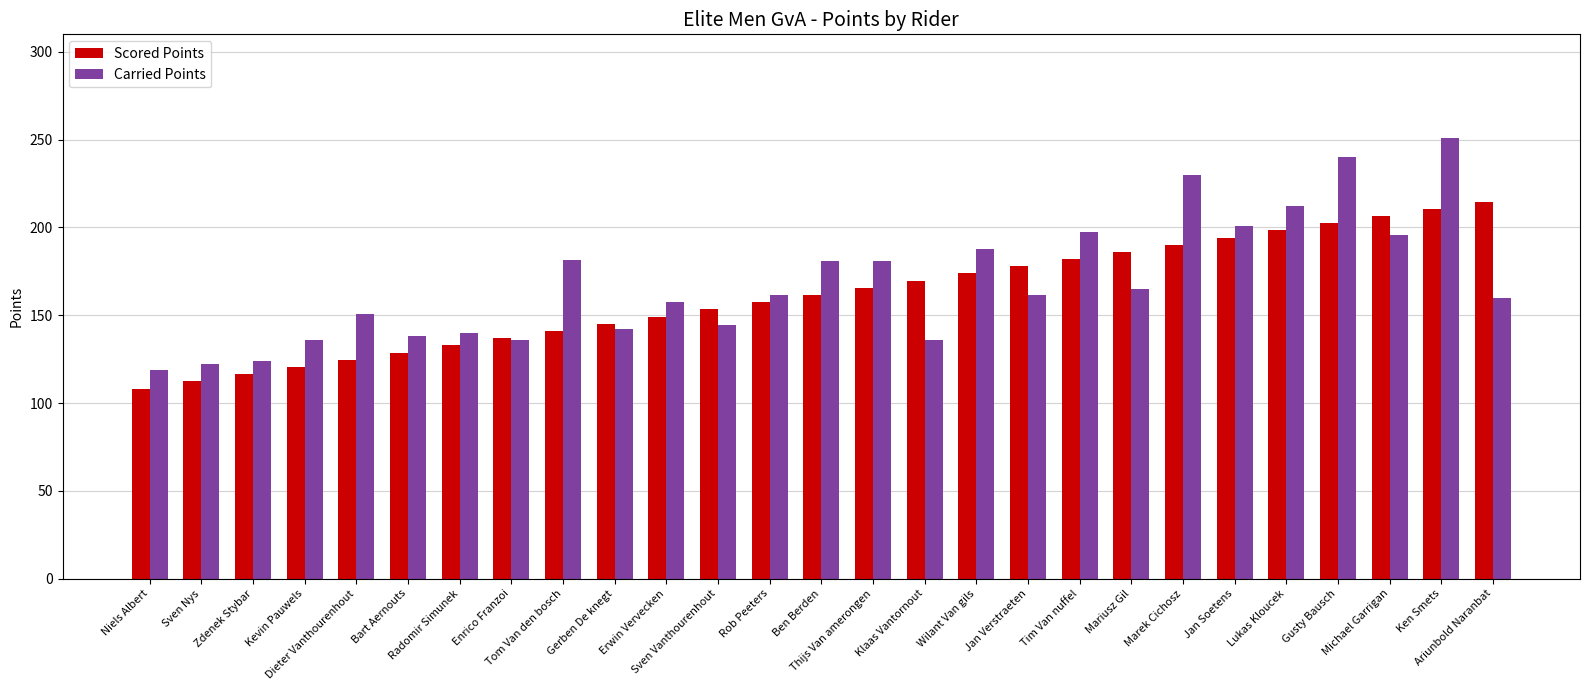

Which series has the largest range (max minus min)?

Carried Points